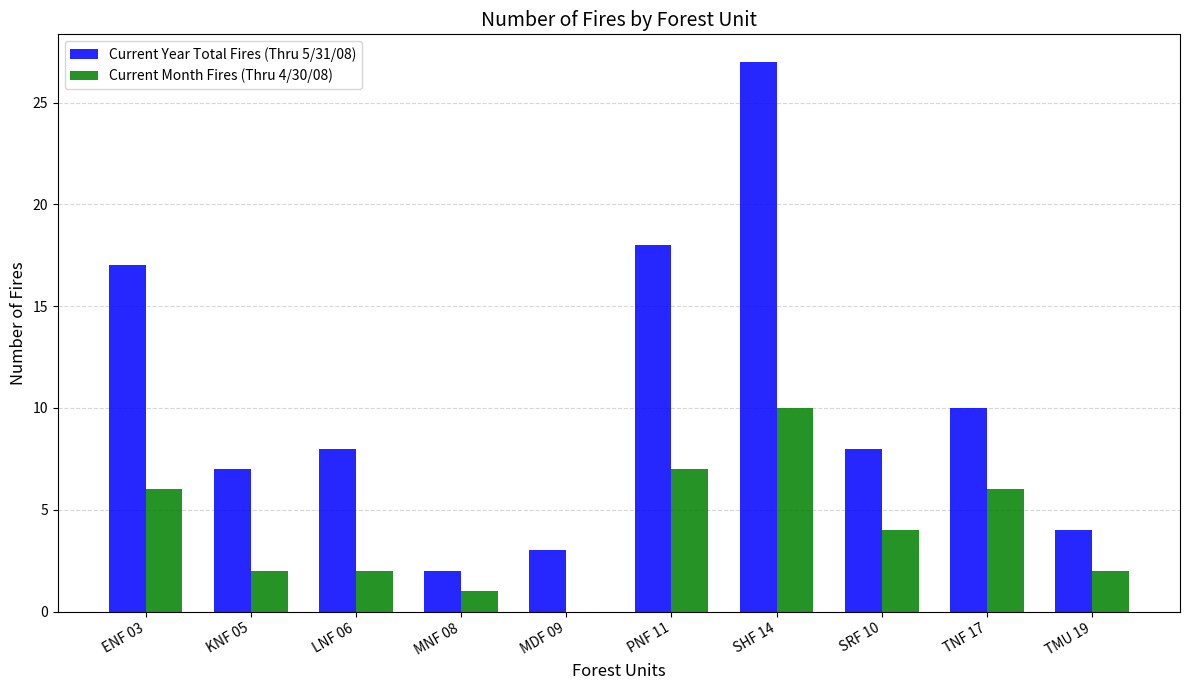

True or false: Current Year Total Fires (Thru 5/31/08) has a value of 27 at SHF 14.

True